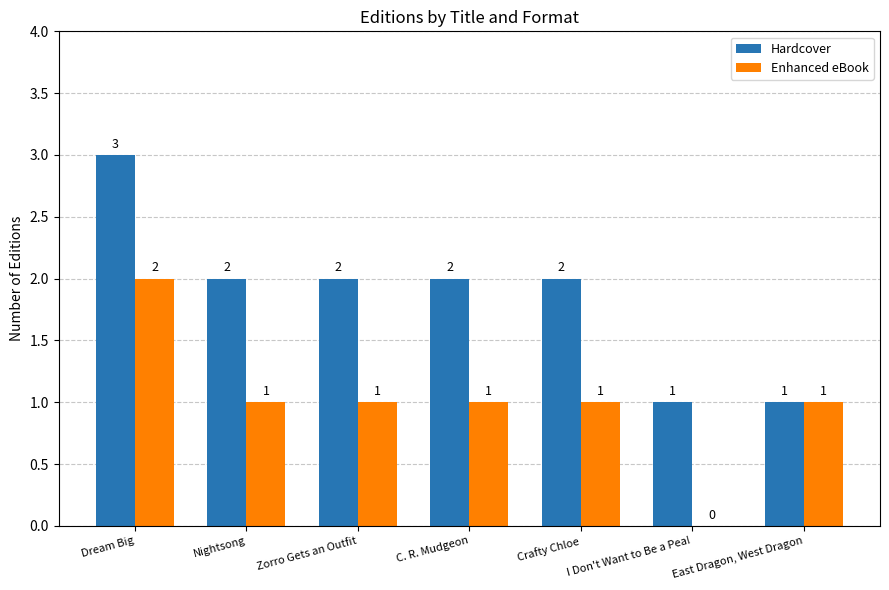

How many Hardcover values are between 1 and 2?

6